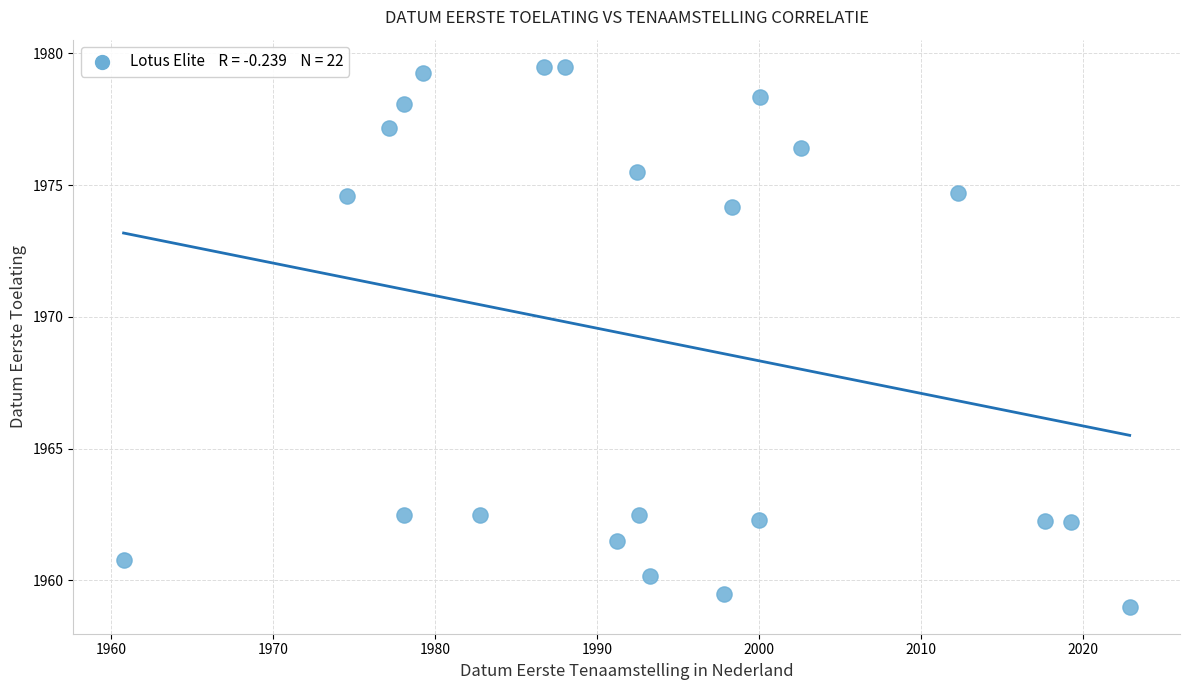

What is the range of X values (max minus min)?

62.1